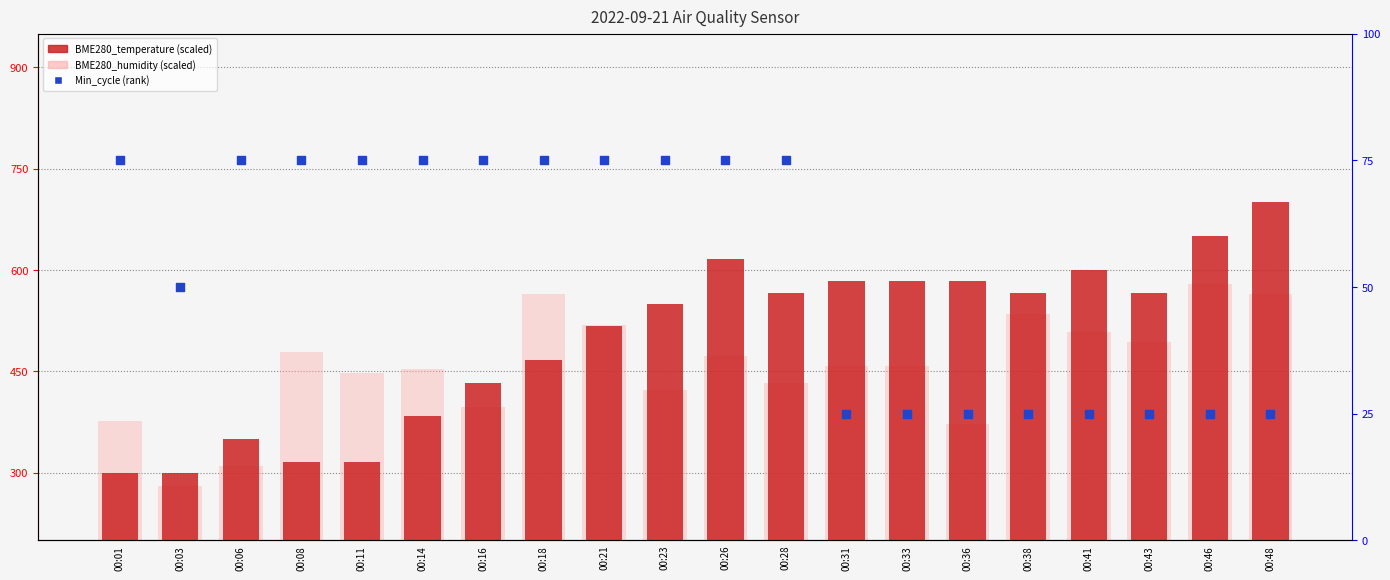

At how many categories does at least one series exceed 664?

1